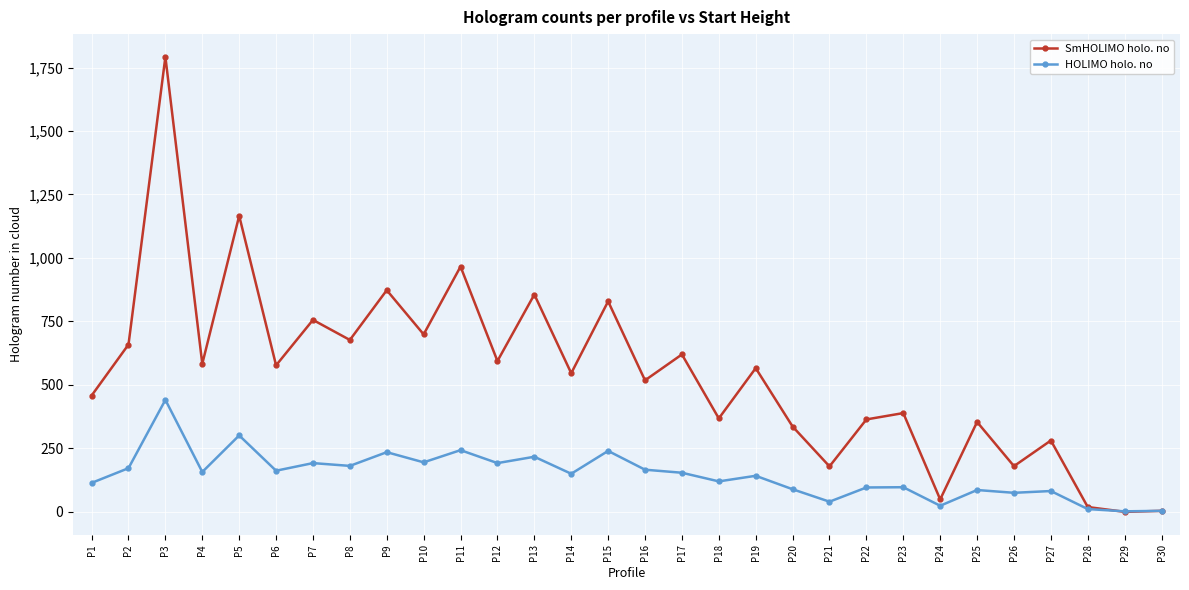

What is the total value across all series at P13?

1073